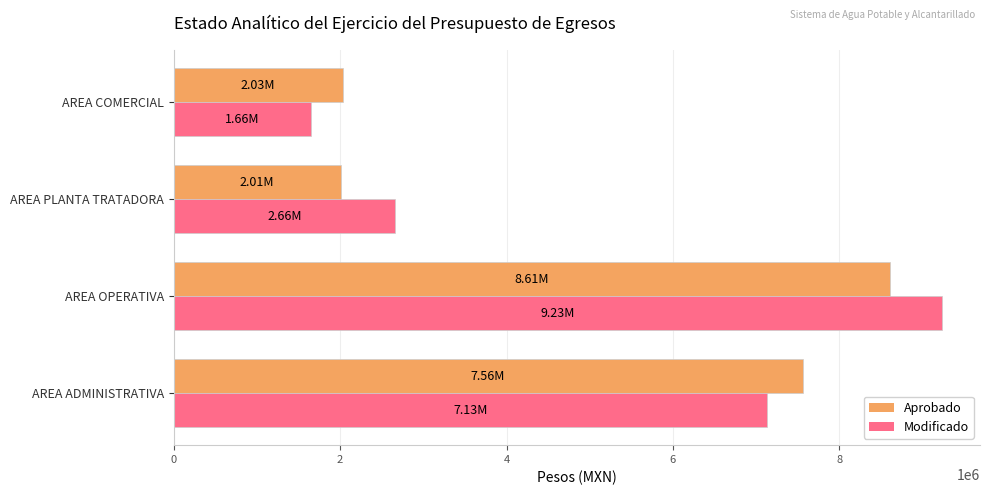

What is the difference between the Modificado values at AREA ADMINISTRATIVA and AREA COMERCIAL?

5477392.7